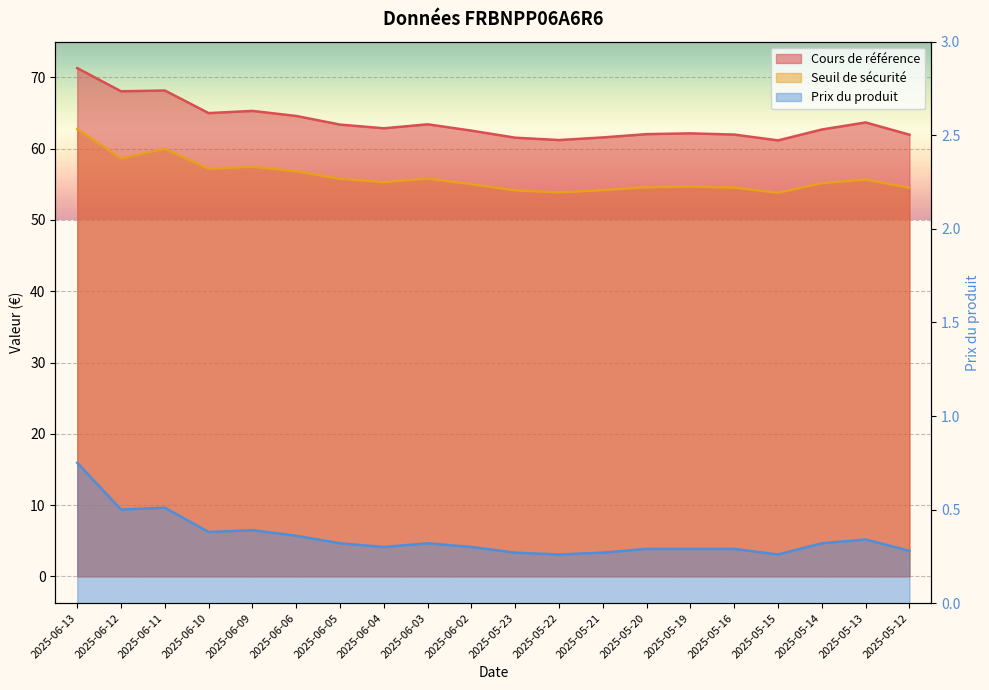

Which series has the largest range (max minus min)?

Cours de référence